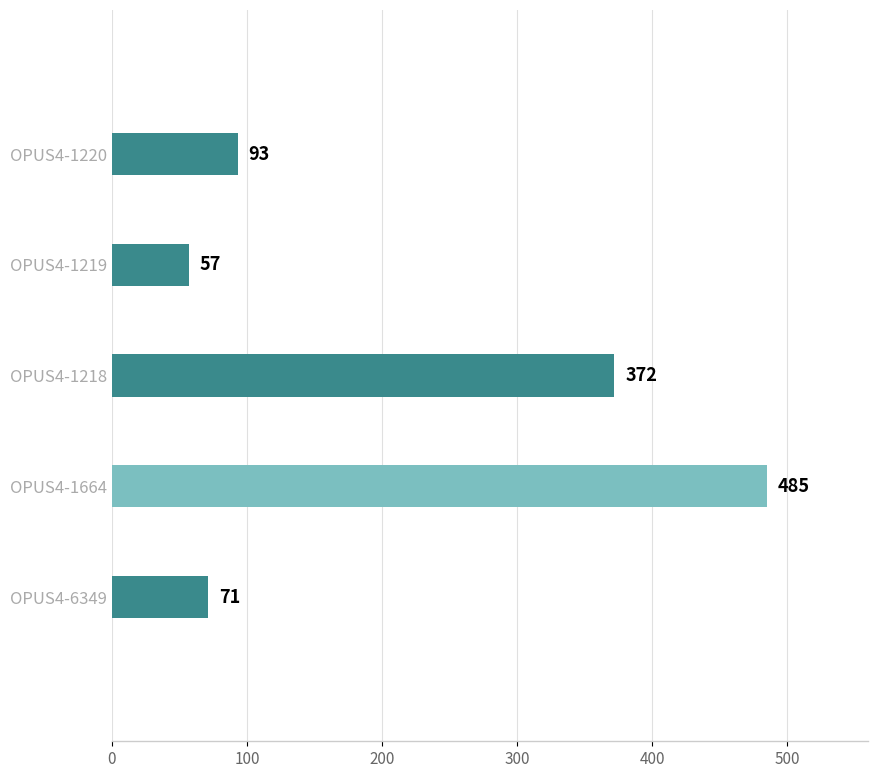

What is the label of the 2nd bar from the top?

OPUS4-1219